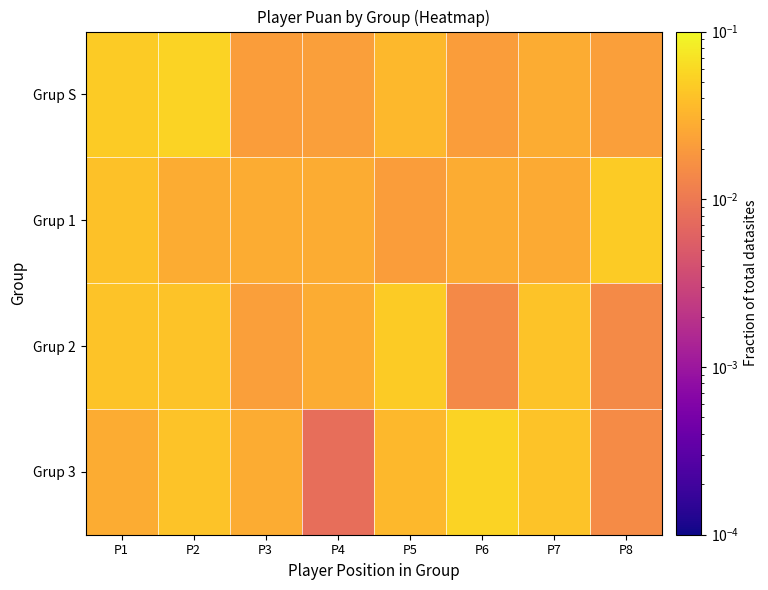

At how many categories does at least one series exceed 0?

8